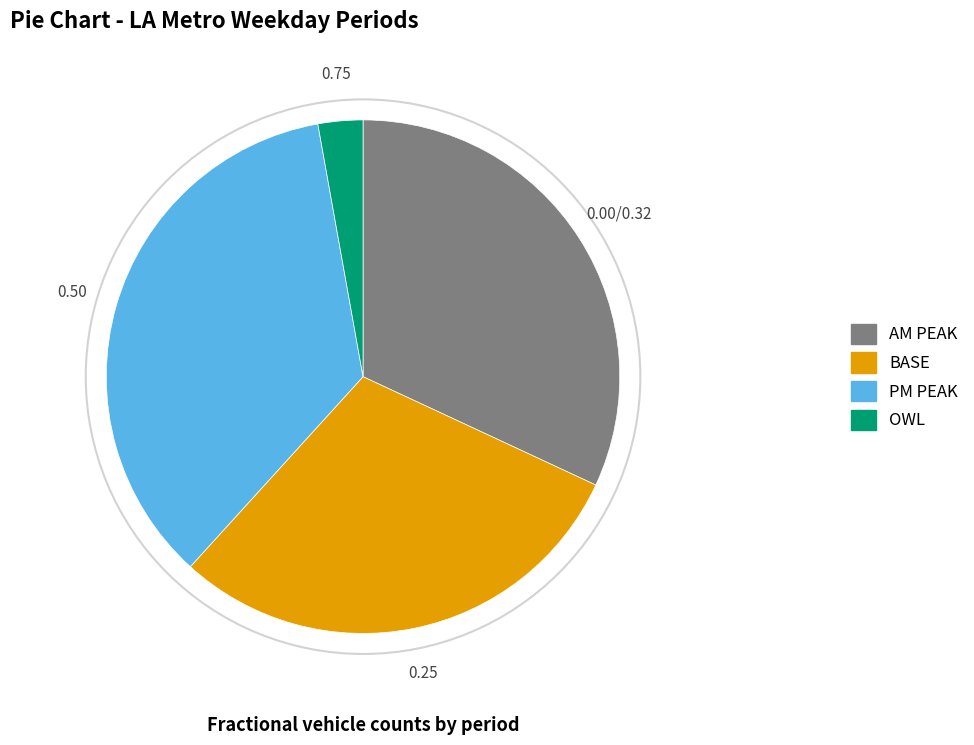

What is the ratio of the value at BASE to the value at AM PEAK?

0.9